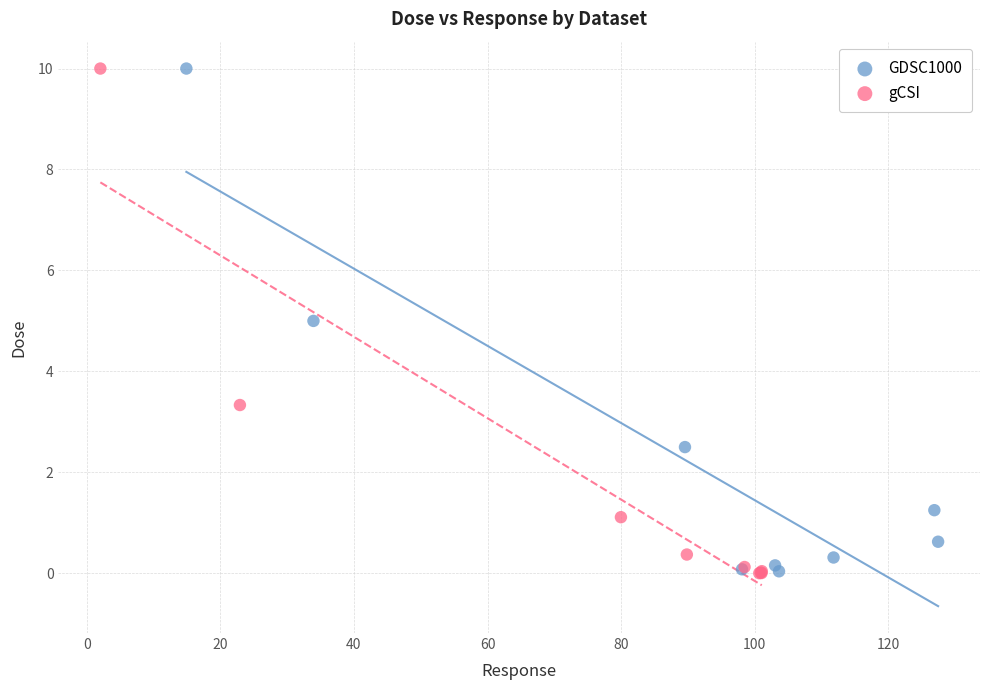

Which series has the largest Y range (max minus min)?

gCSI